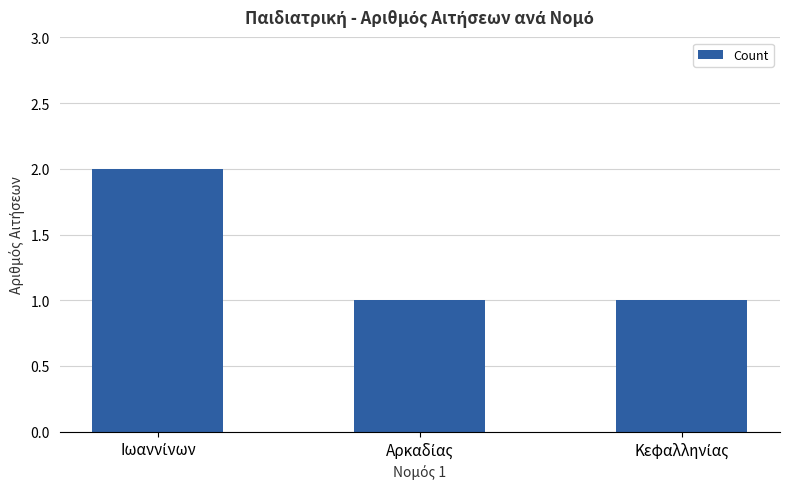

How many distinct data groups are displayed?

1